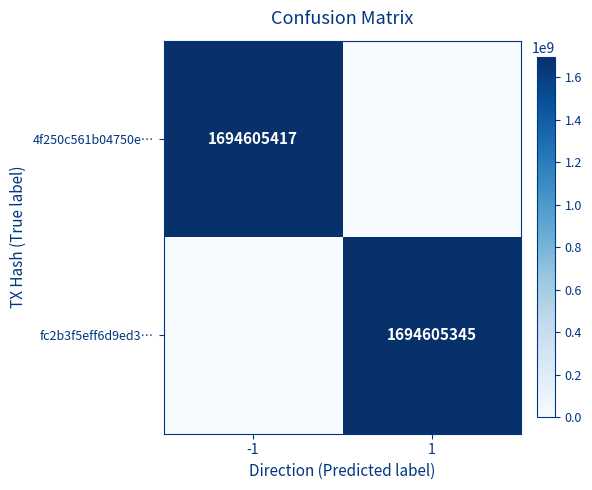

What is the spread (max minus min) of values at -1?

1694605417